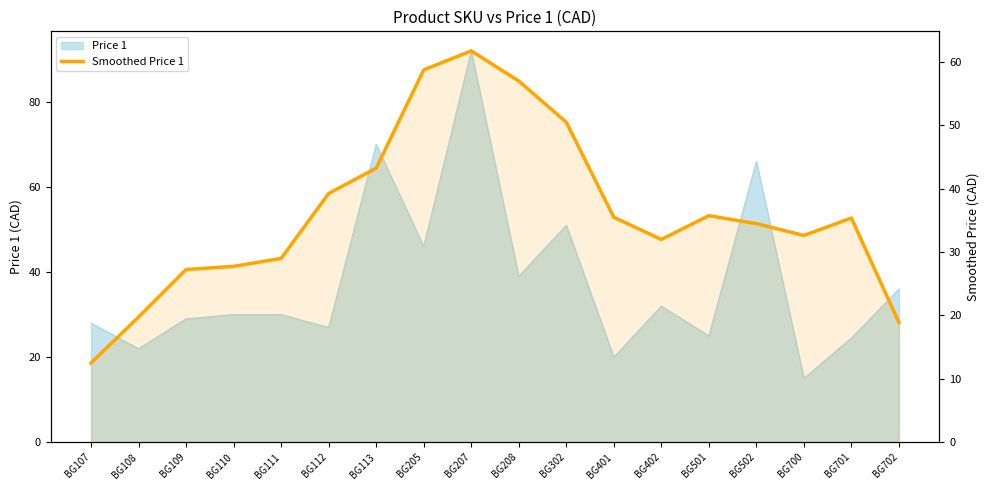

Reading left to right, extract all data points from this chart.

12.5	19.7	27.2	27.7	29.0	39.2	43.2	58.7	61.7	57.0	50.5	35.5	32.0	35.7	34.5	32.6	35.4	18.9